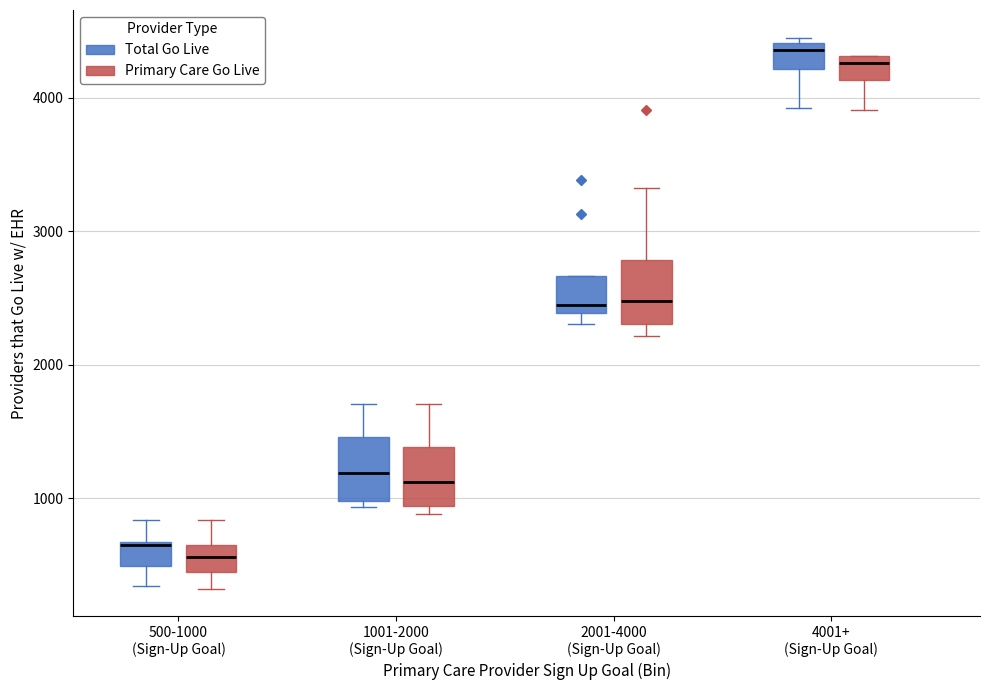

Reading left to right, transcribe this box plot: for each box, give where its median line is, the range the box spans, and where its two whiskers end, as read against the y-axis. The values are not printed on the chart, so give them approximately, as read against the axis.

500-1000 (Sign-Up Goal) (Total Go Live): median 700, box 500 to 700, whiskers 300 to 800
500-1000 (Sign-Up Goal) (Primary Care Go Live): median 600, box 400 to 700, whiskers 300 to 800
1001-2000 (Sign-Up Goal) (Total Go Live): median 1200, box 1000 to 1500, whiskers 900 to 1700
1001-2000 (Sign-Up Goal) (Primary Care Go Live): median 1100, box 900 to 1400, whiskers 900 (just below the box's lower edge) to 1700
2001-4000 (Sign-Up Goal) (Total Go Live): median 2400 (just above the box's lower edge), box 2400 to 2700, whiskers 2300 to 2700
2001-4000 (Sign-Up Goal) (Primary Care Go Live): median 2500, box 2300 to 2800, whiskers 2200 to 3300
4001+ (Sign-Up Goal) (Total Go Live): median 4400 (just below the box's upper edge), box 4200 to 4400, whiskers 3900 to 4500
4001+ (Sign-Up Goal) (Primary Care Go Live): median 4300 (just below the box's upper edge), box 4100 to 4300, whiskers 3900 to 4300